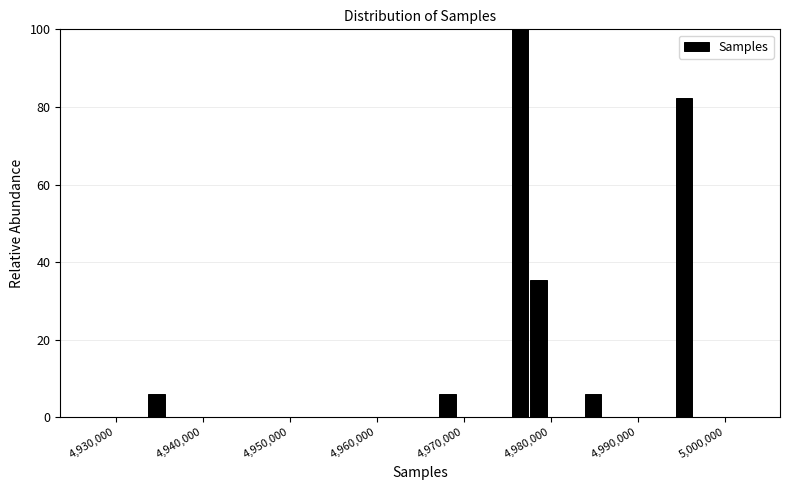

Read against the x-axis, roughly where is the centre of the tallest bar?

4976000